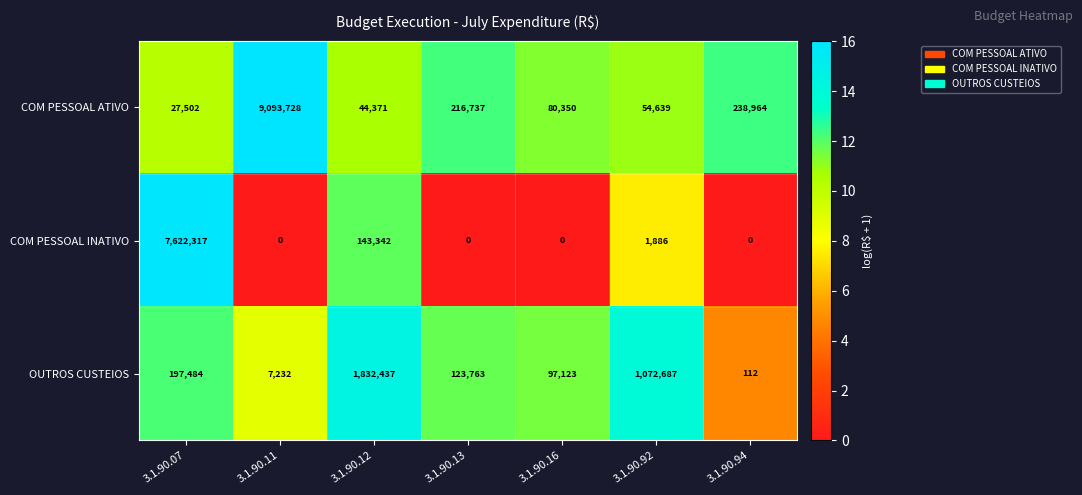

Which series has the largest total across all categories?

COM PESSOAL ATIVO